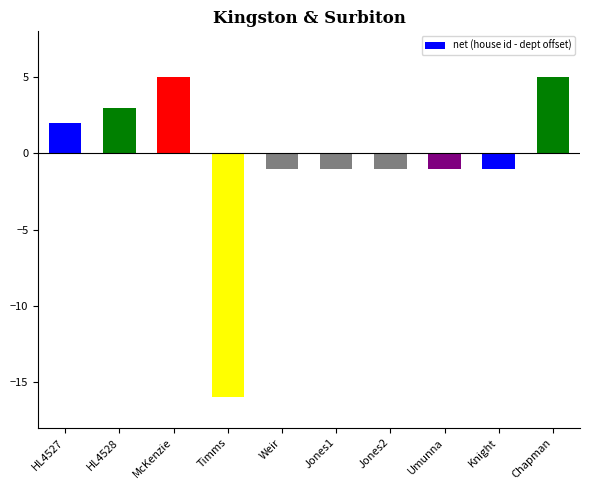

What is the difference between the values at Umunna and HL4527?

3